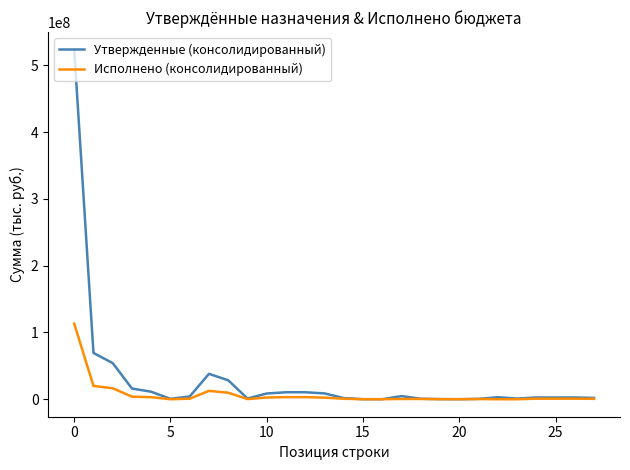

Rank the series by their maximum value, from highest to lowest.

Утвержденные (консолидированный), Исполнено (консолидированный)